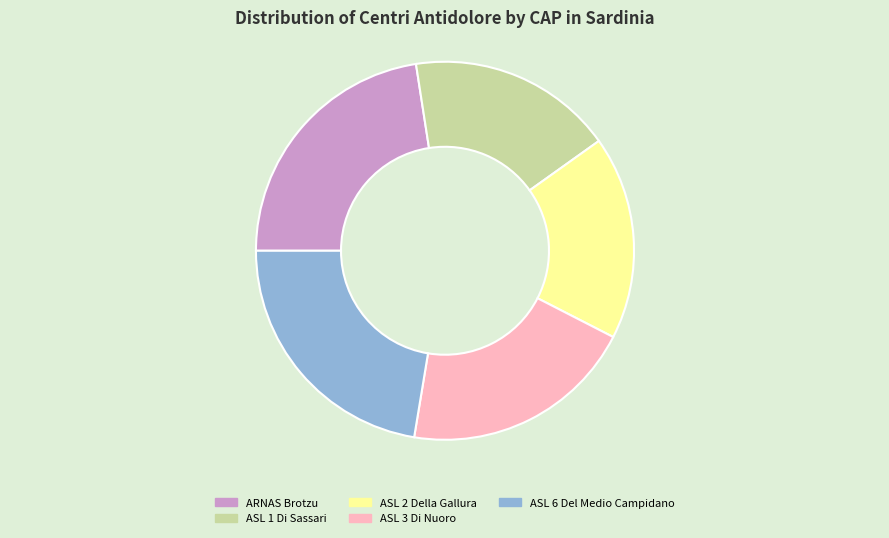

Count the number of slices in the pie.

5